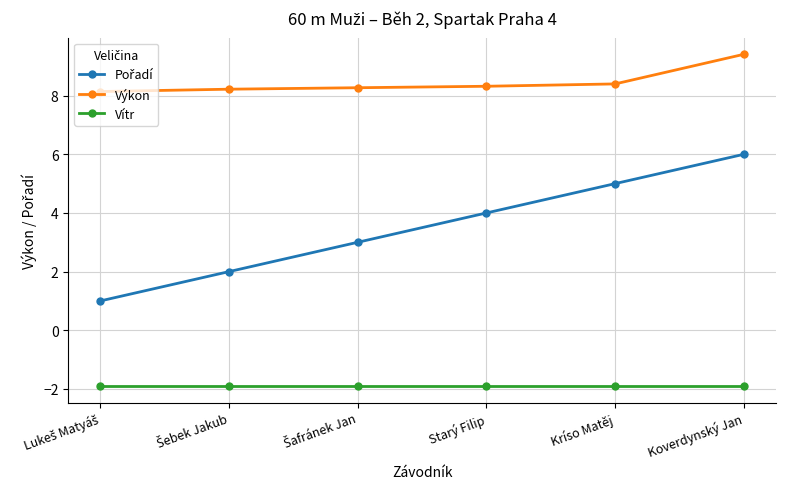

Which series has the largest total across all categories?

Výkon